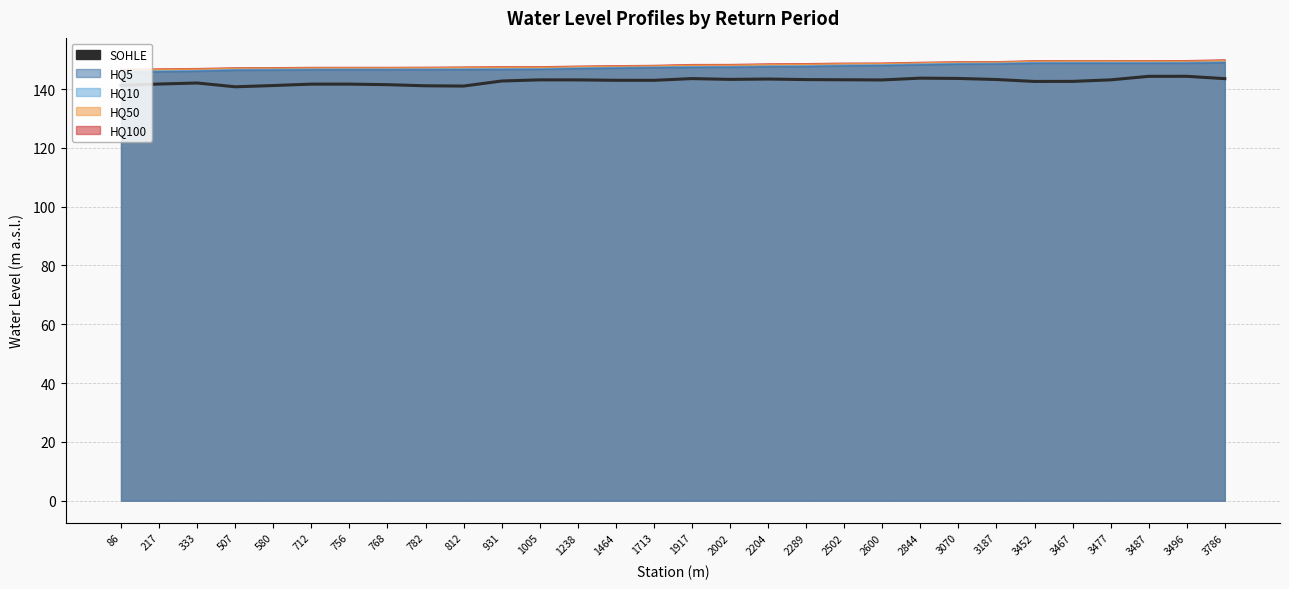

Does the chart have visible grid lines?

Yes